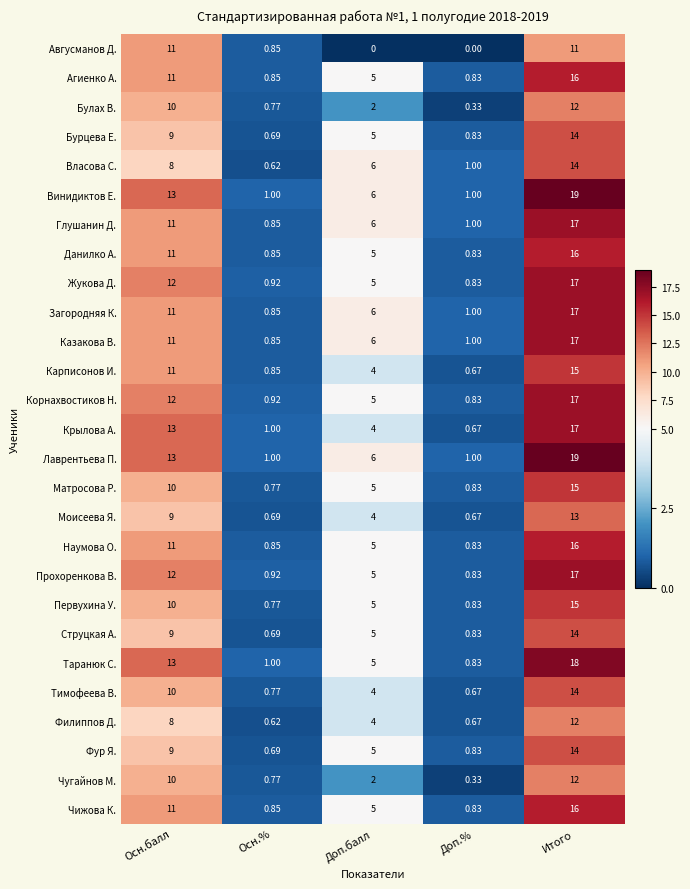

Is the value of Бурцева Е. at Осн.балл greater than the value of Тимофеева В. at Доп.балл?

Yes